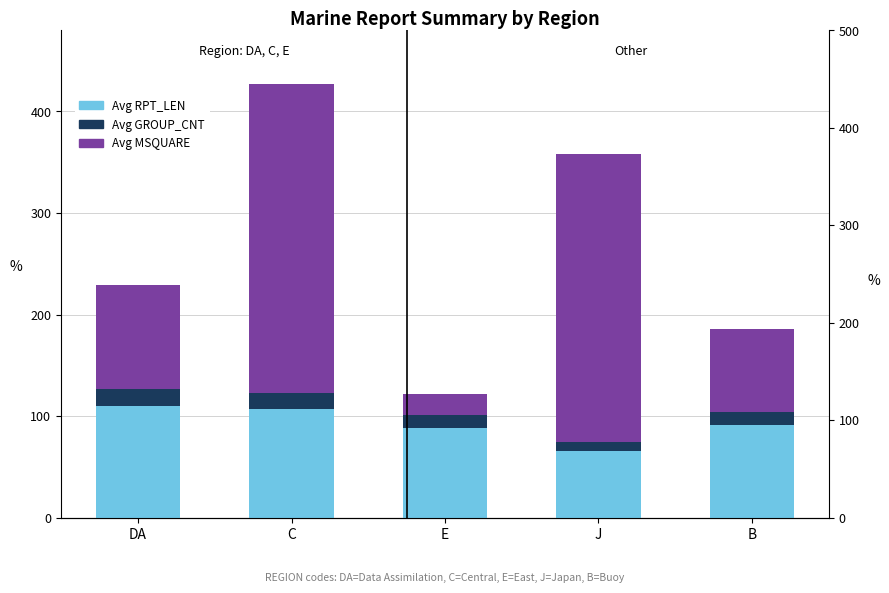

Rank the series by their average value, from highest to lowest.

Avg MSQUARE, Avg RPT_LEN, Avg GROUP_CNT